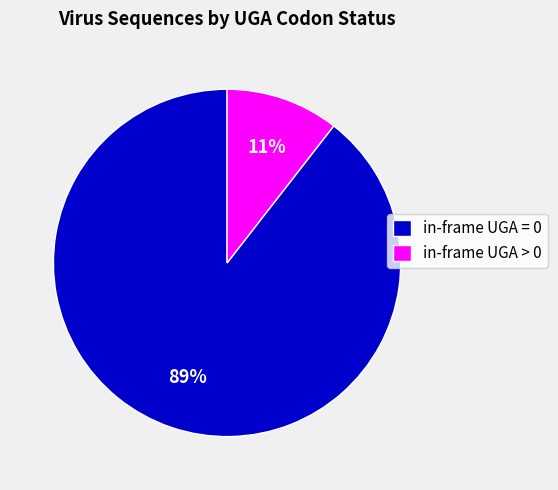

Which has a higher value, in-frame UGA = 0 or in-frame UGA > 0?

in-frame UGA = 0